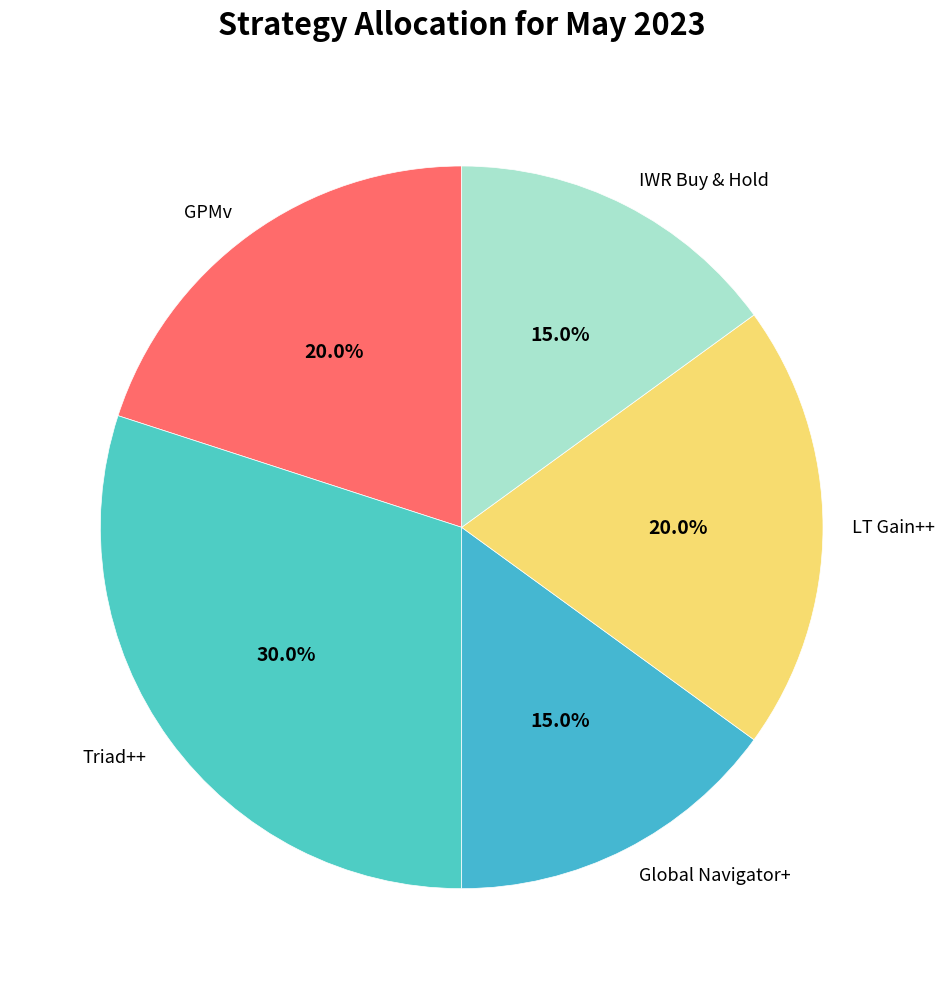

To the nearest percent, what is the difference between the IWR Buy & Hold and LT Gain++ slice percentages?

5%